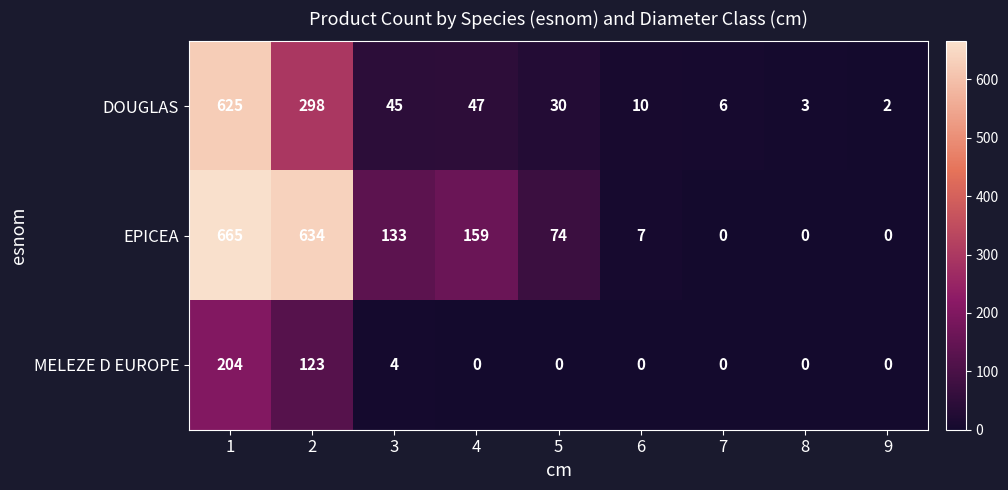

What is the difference between the highest and lowest values at 7?

6